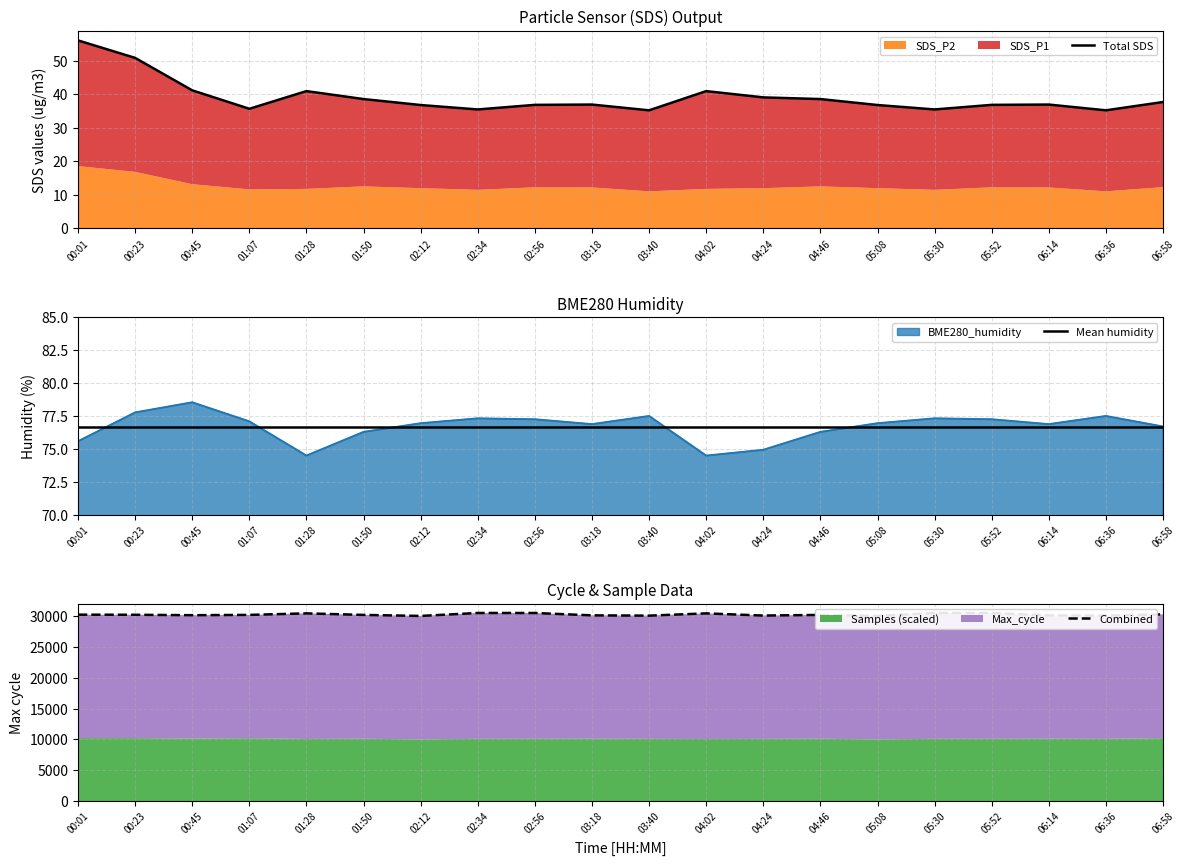

At which label does BME280_humidity first exceed 76?

00:23